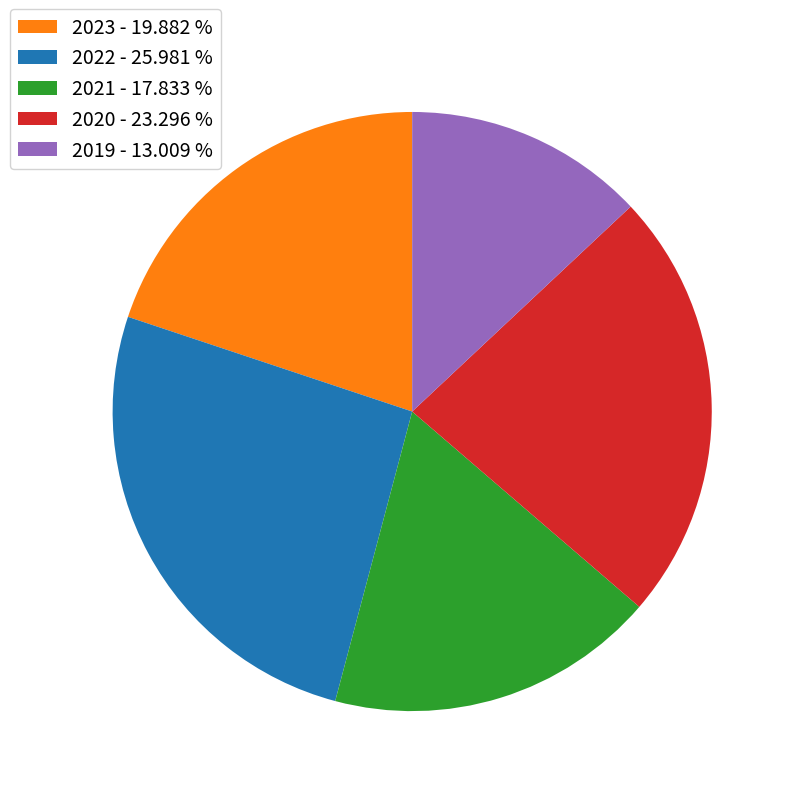

How many segments does this pie chart have?

5